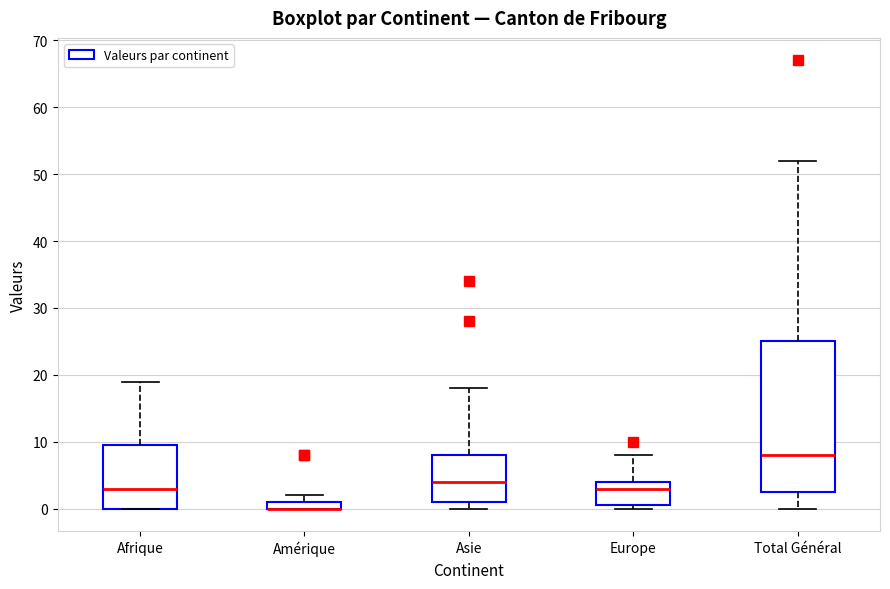

Which box is the tallest, from its lower edge to its upper edge?

Total Général